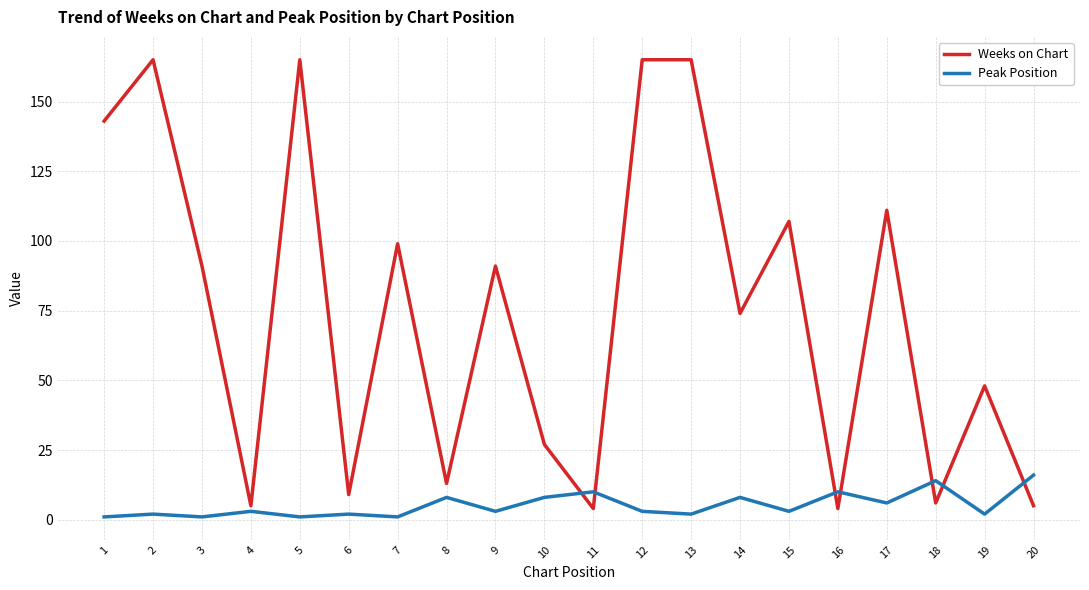

True or false: Peak Position has more than 1 points higher than both neighbors.

True